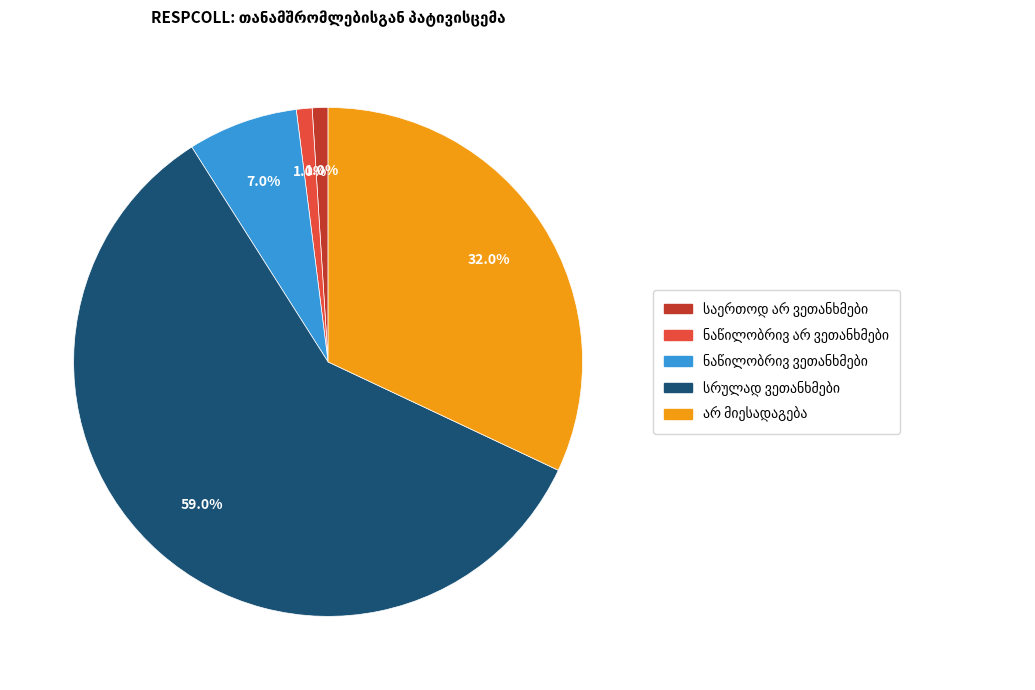

Does any single category account for the majority?

Yes